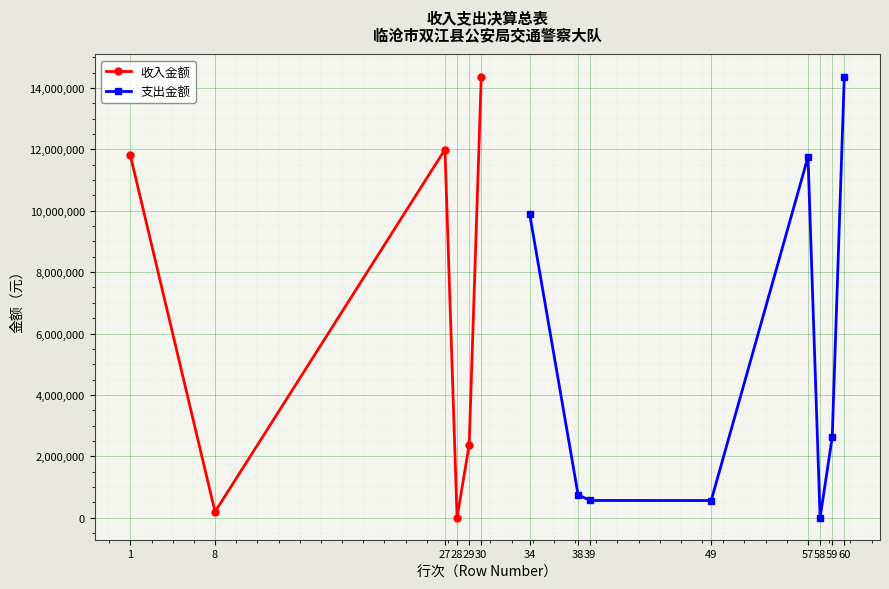

How many lines are shown in the chart?

2